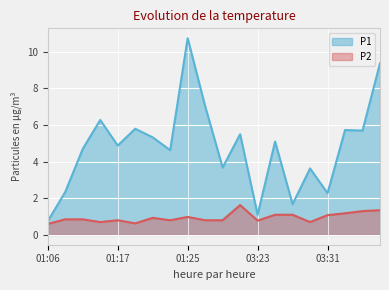

Rank the categories by P2 value from lowest to highest.

01:06, 01:19, 01:12, 03:29, 03:23, 01:17, 01:23, 01:30, 01:32, 01:08, 01:10, 01:21, 01:25, 03:31, 03:25, 03:27, 03:33, 03:35, 03:37, 03:21